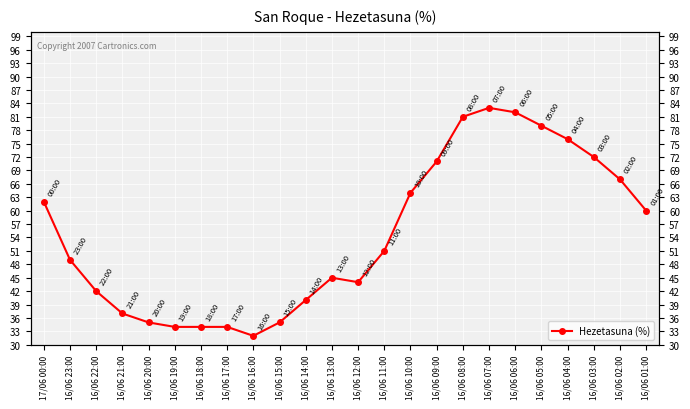

What is the greatest value displayed?

83